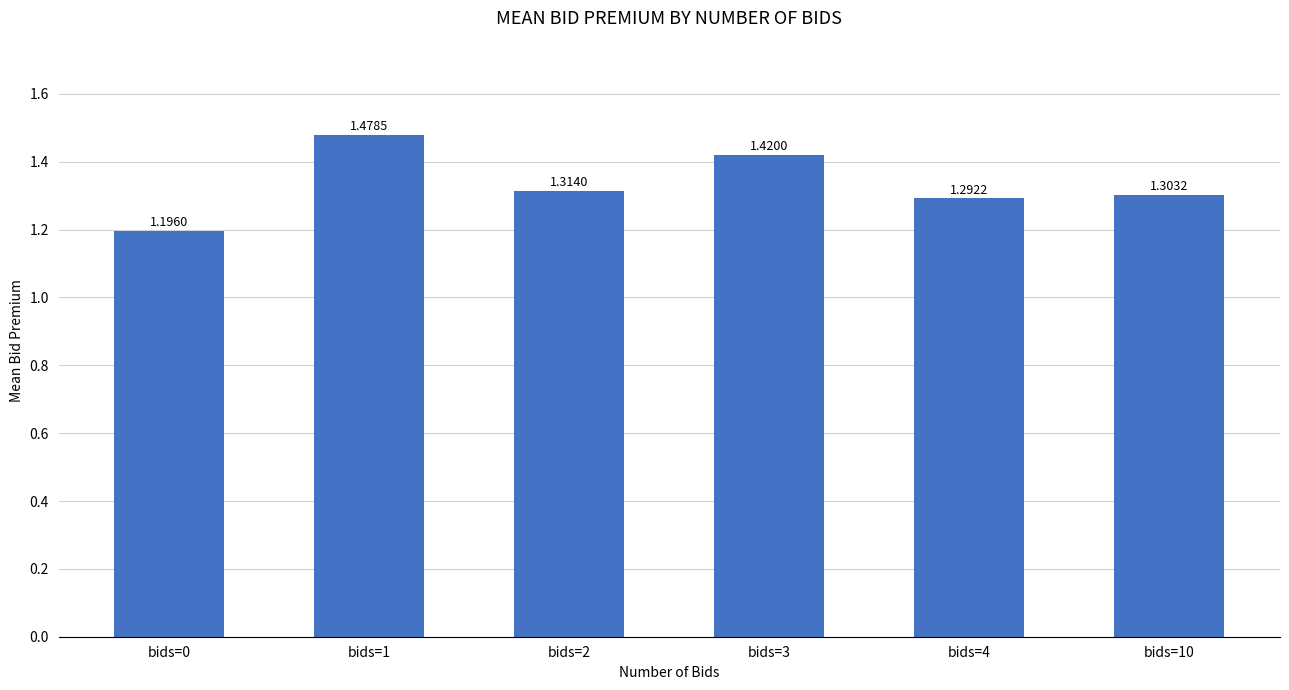

At which category does the chart reach its peak across all series?

bids=1